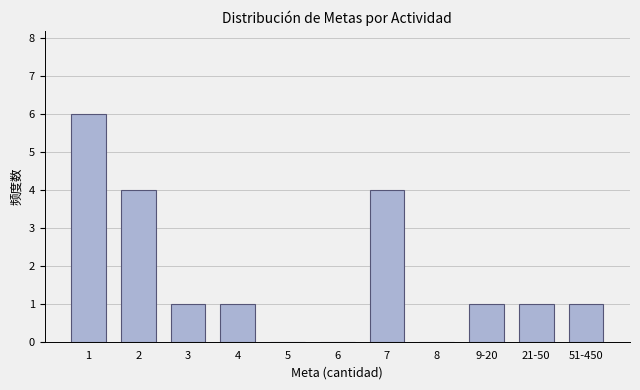

Reading left to right, transcribe all the data shown in this chart.

1=6	2=4	3=1	4=1	5=0	6=0	7=4	8=0	9-20=1	21-50=1	51-450=1